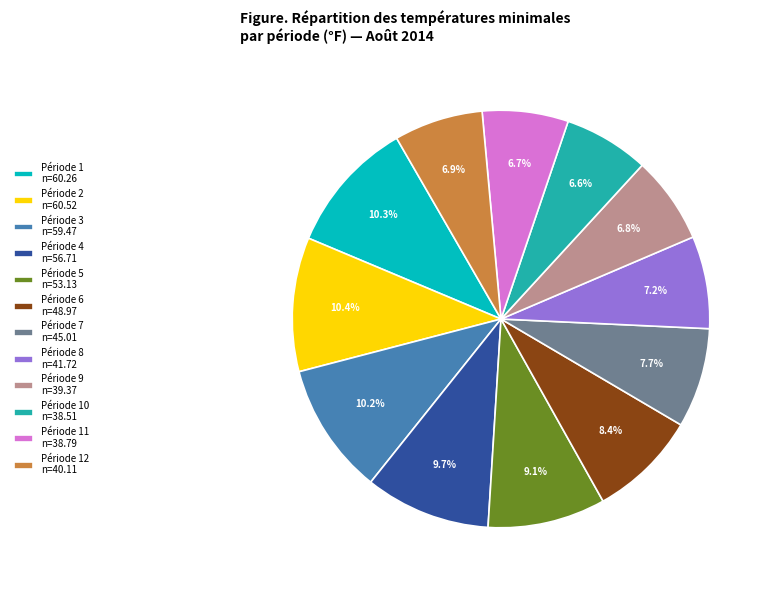

What is the total percentage of Période 7 n=45.01 and Période 11 n=38.79?

14.4%